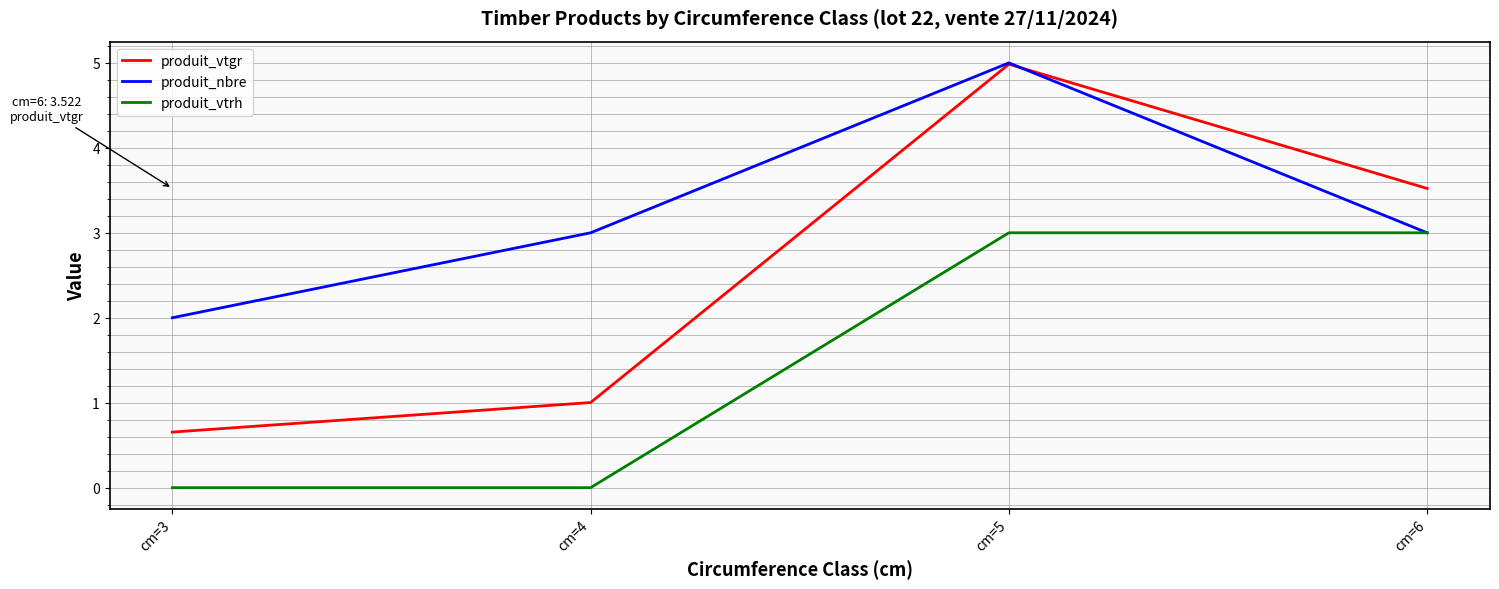

What are all the series names shown in the legend?

produit_vtgr, produit_nbre, produit_vtrh